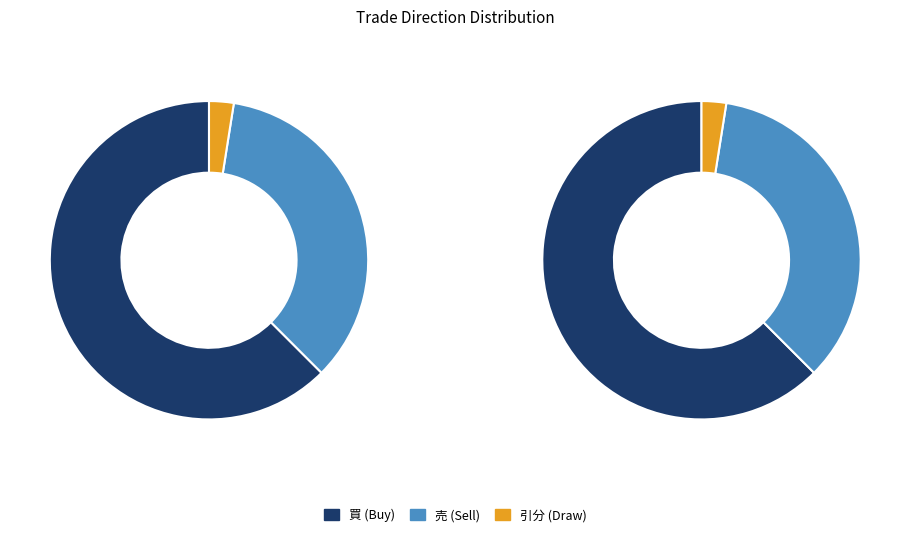

What is the change in value from 買 to 引分?

-24